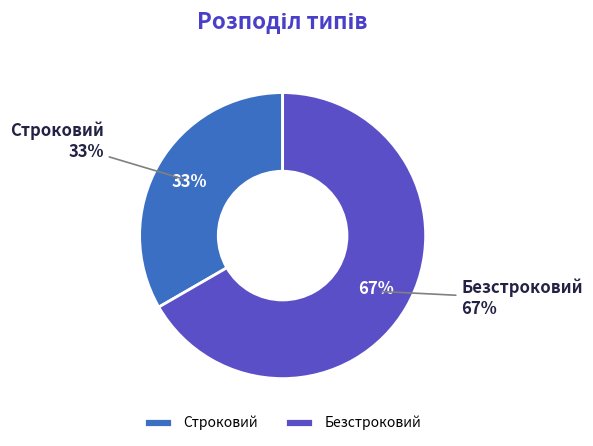

What percentage is the Строковий slice, to the nearest percent?

33%